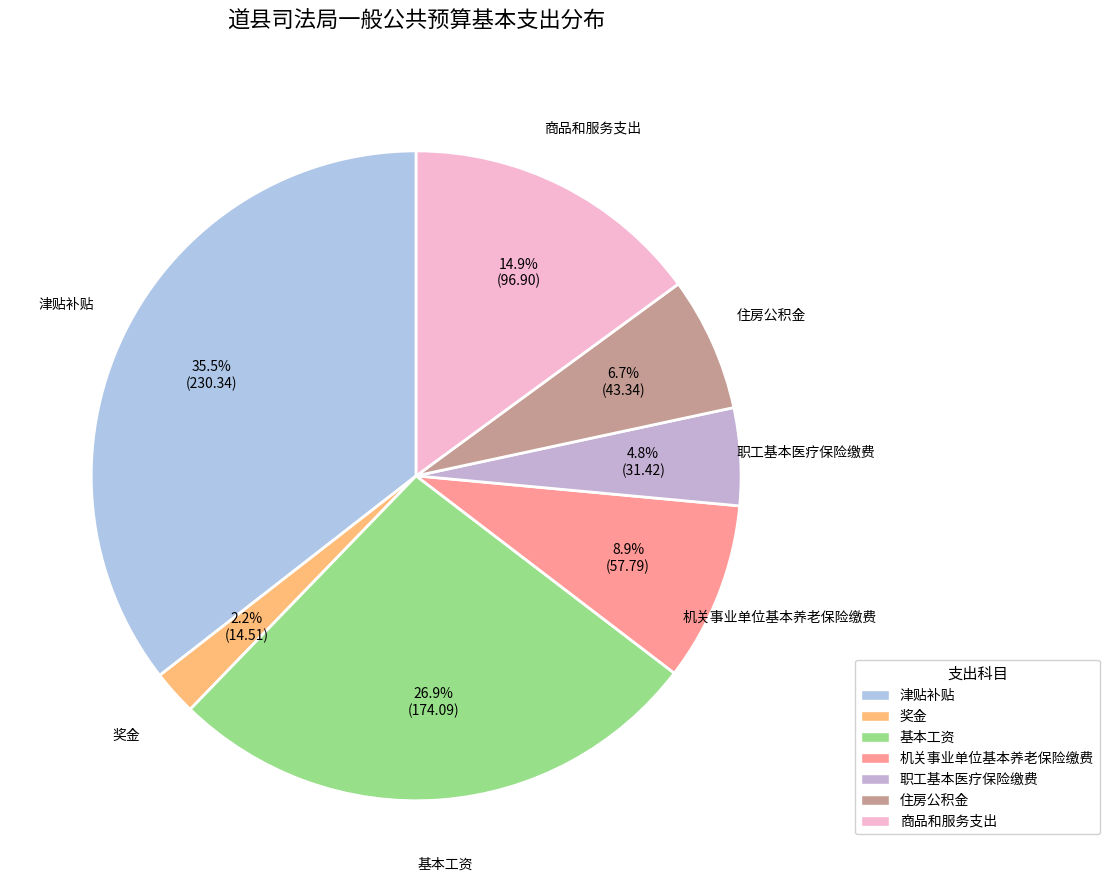

Between 职工基本医疗保险缴费 and 津贴补贴, which is larger?

津贴补贴